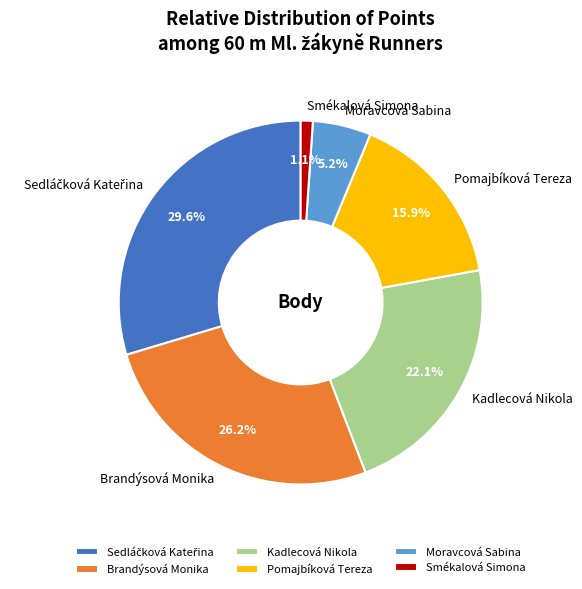

The Smékalová Simona slice represents 1% of the pie. True or false?

True